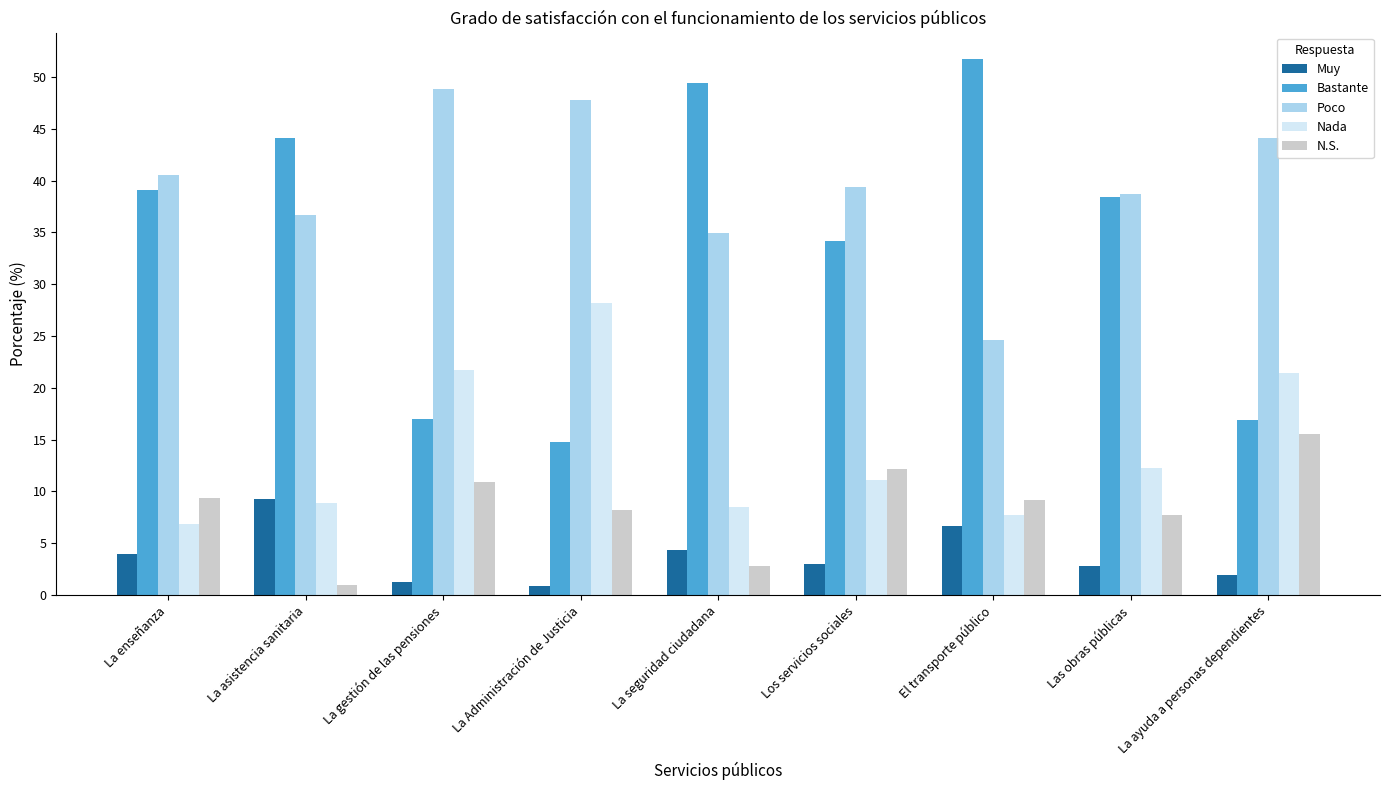

How many bars are there in each group?

5